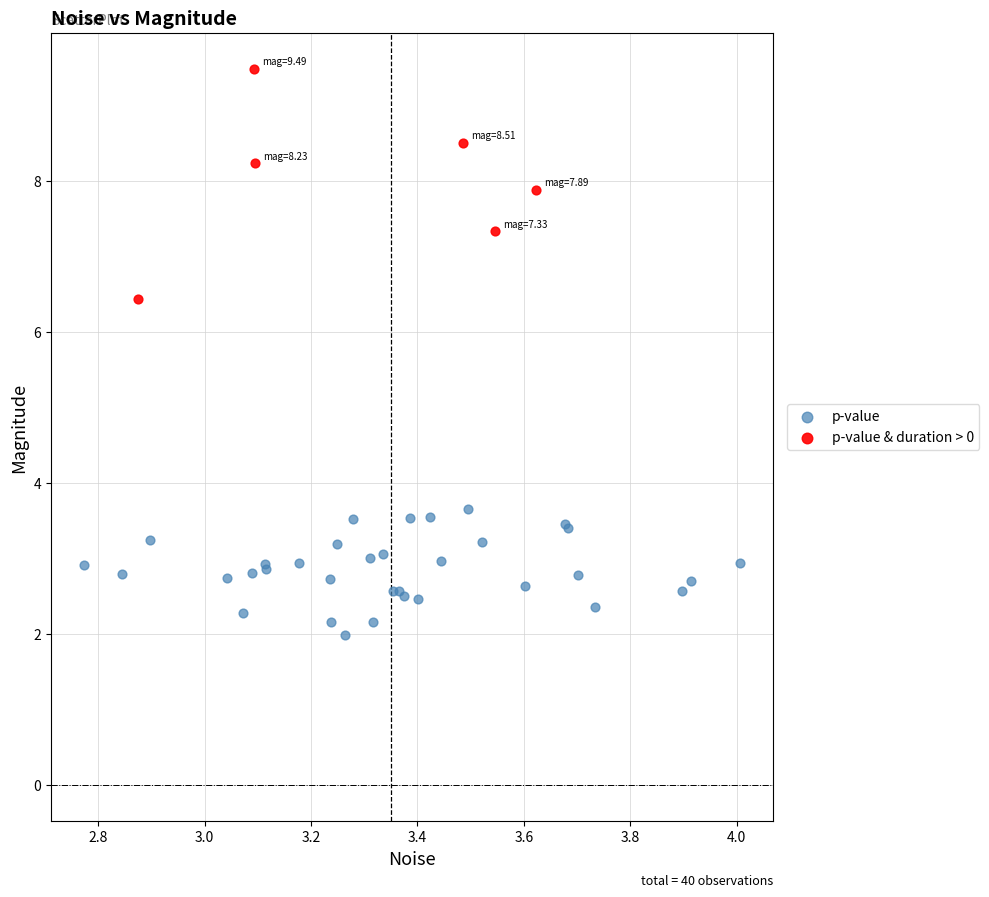

What are all the series names shown in the legend?

p-value, p-value & duration > 0